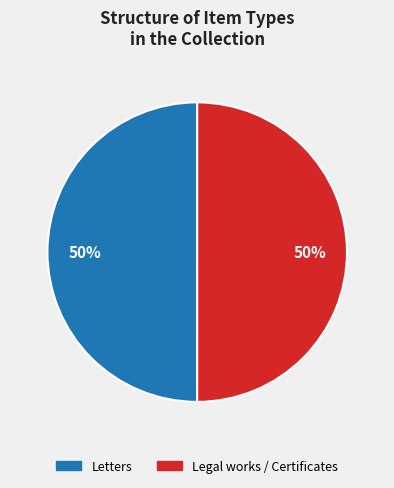

What percentage is the Letters slice, to the nearest percent?

50%